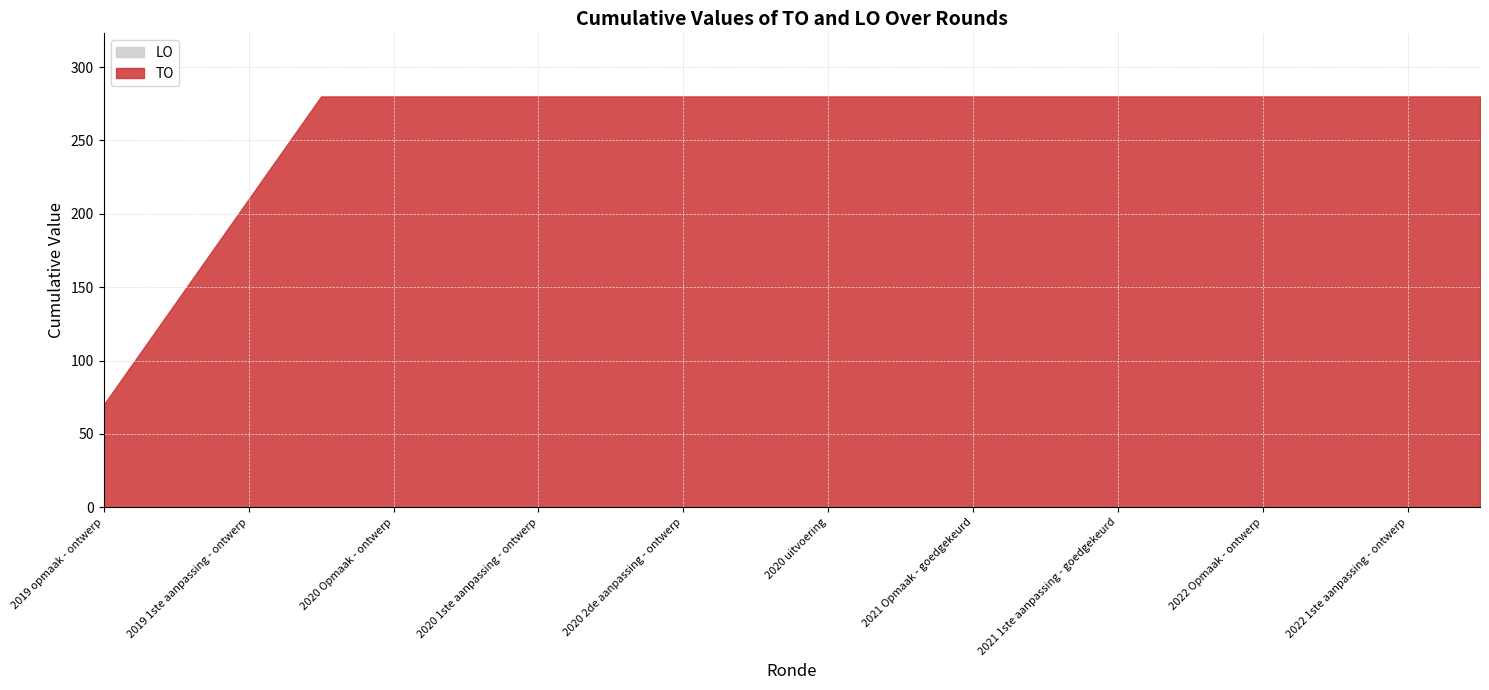

What are all the series names shown in the legend?

TO, LO